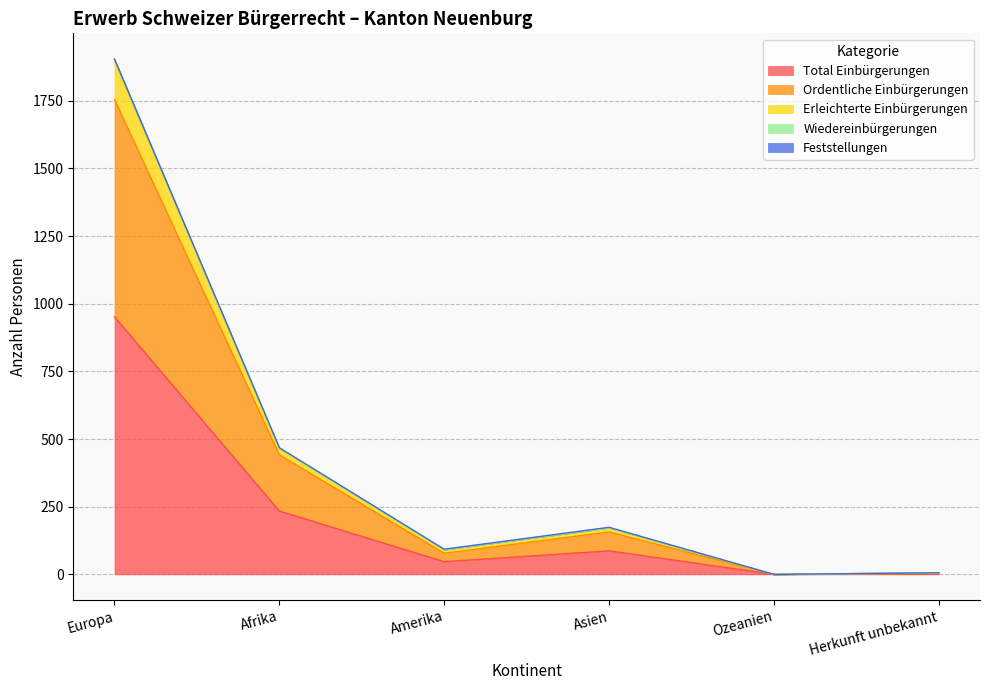

At which label does Erleichterte Einbürgerungen reach its peak?

Europa